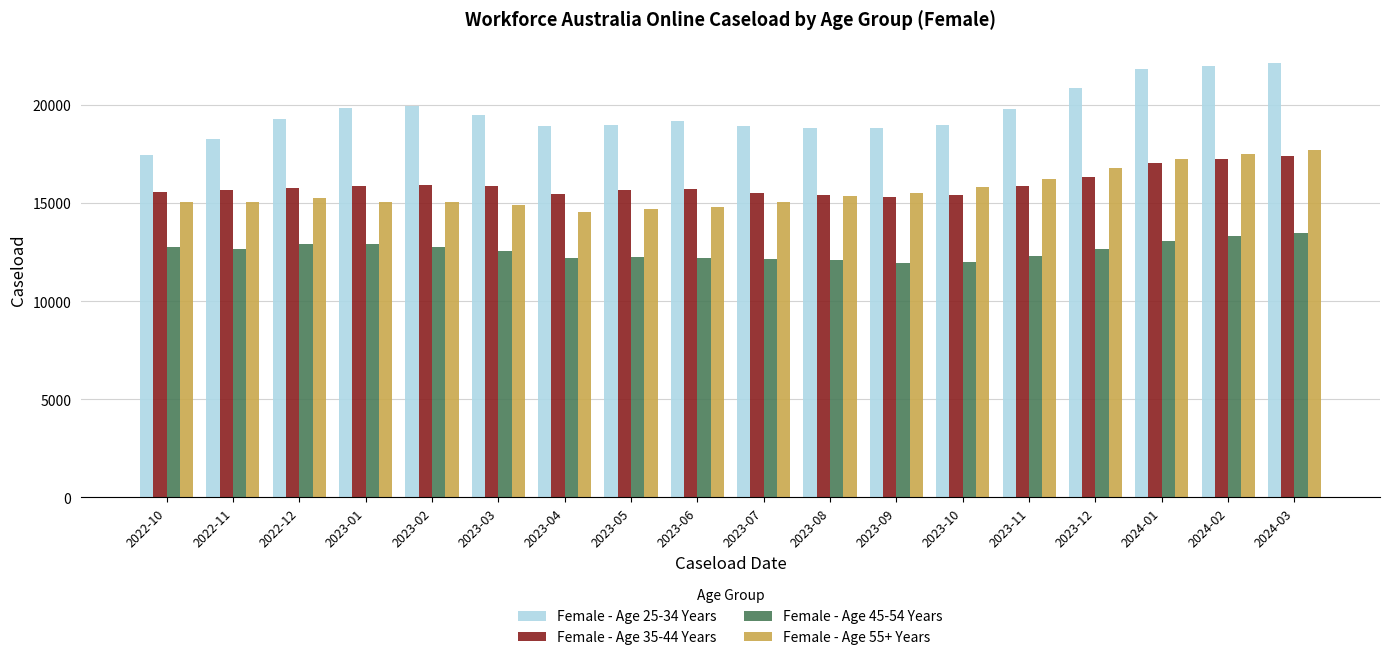

Rank the series by their maximum value, from highest to lowest.

Female - Age 25-34 Years, Female - Age 55+ Years, Female - Age 35-44 Years, Female - Age 45-54 Years